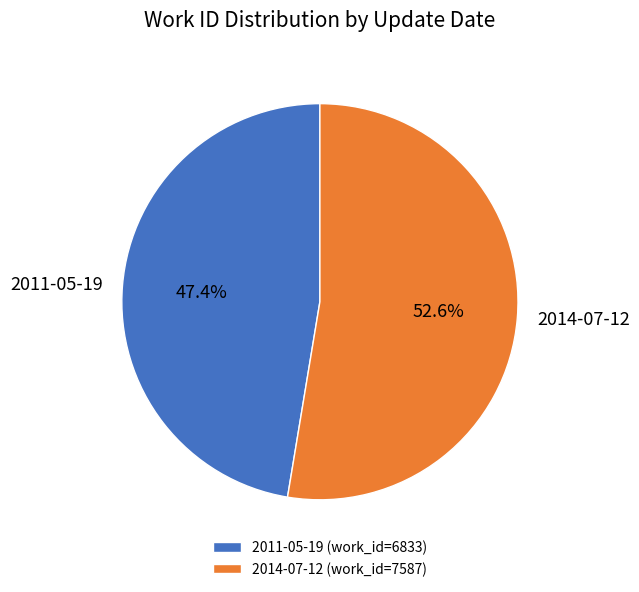

The 2011-05-19 slice represents 55% of the pie. True or false?

False